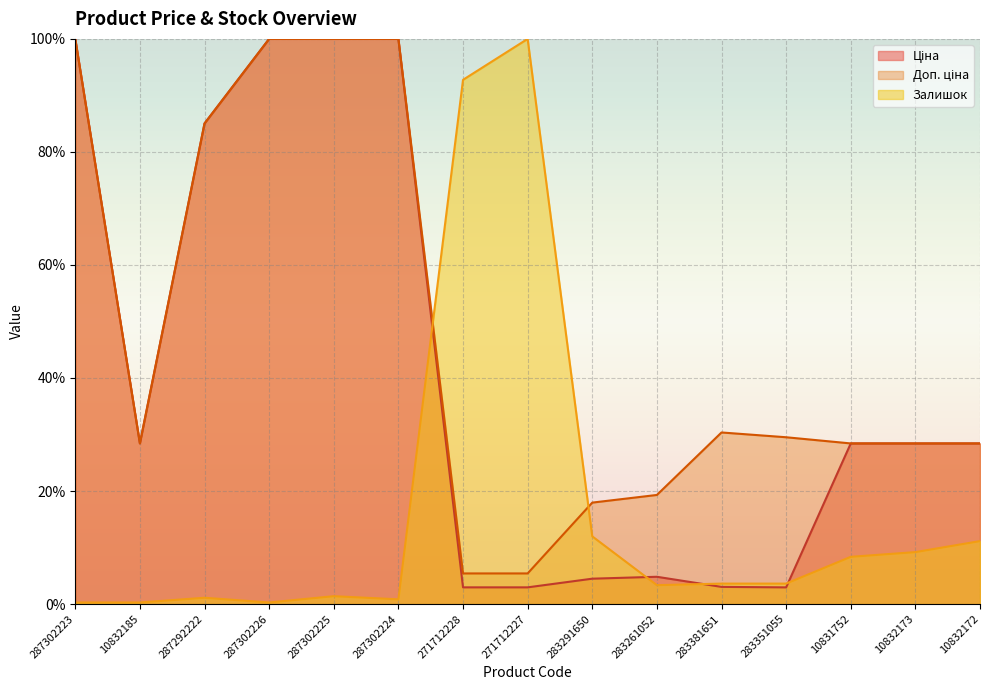

Where is Залишок nearest to the value 50?

283291650